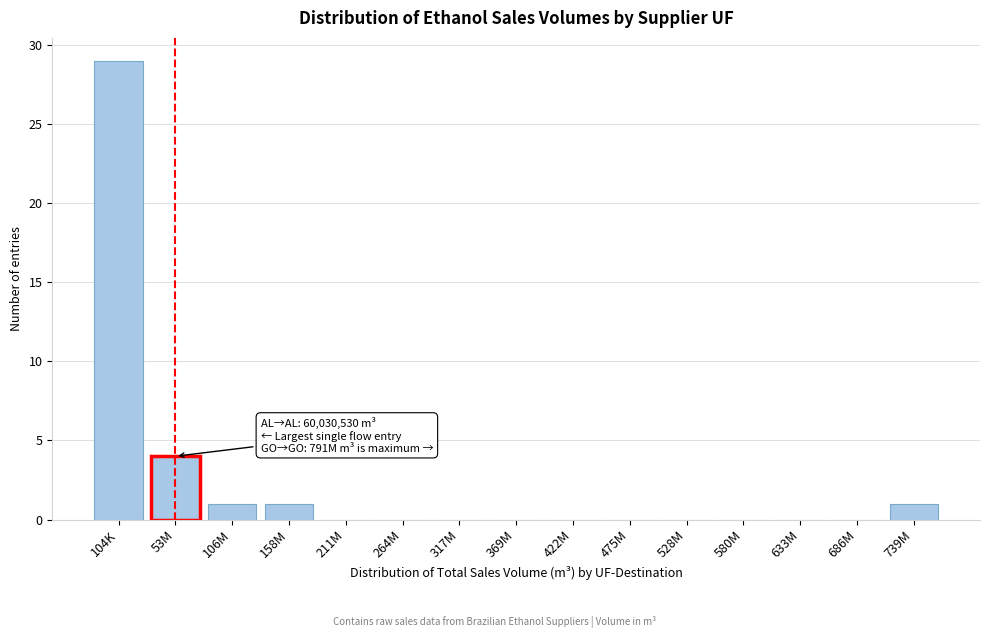

Reading left to right, transcribe all the data shown in this chart.

104K=29	53M=4	106M=1	158M=1	211M=0	264M=0	317M=0	369M=0	422M=0	475M=0	528M=0	580M=0	633M=0	686M=0	739M=1